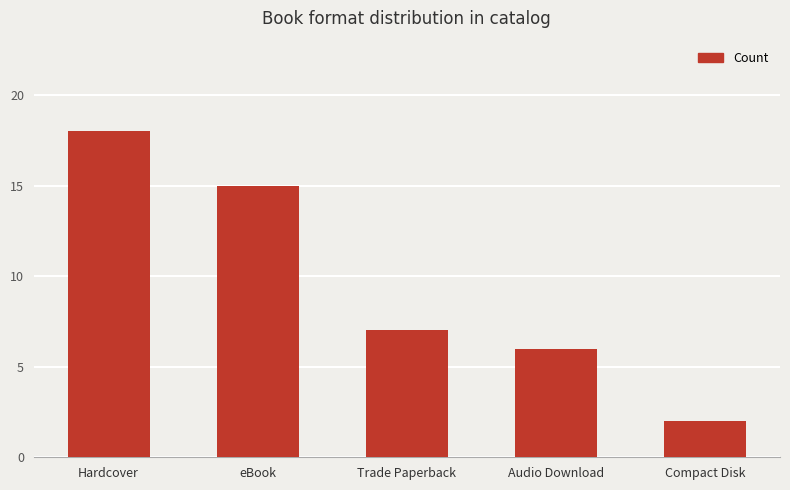

How many bars are there in total?

5